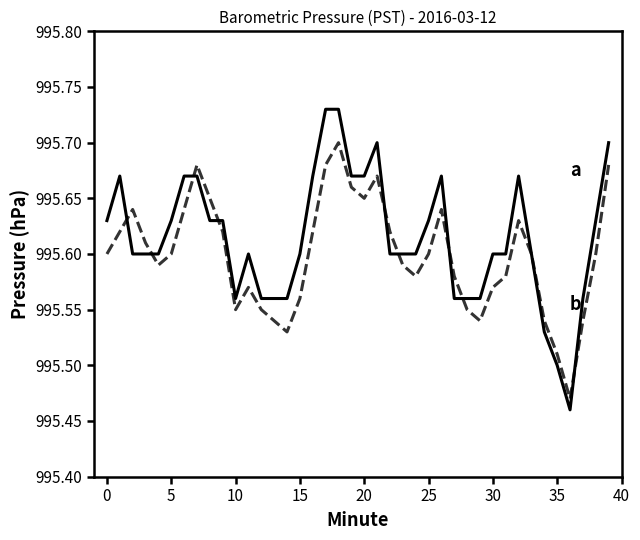

How many lines are shown in the chart?

2